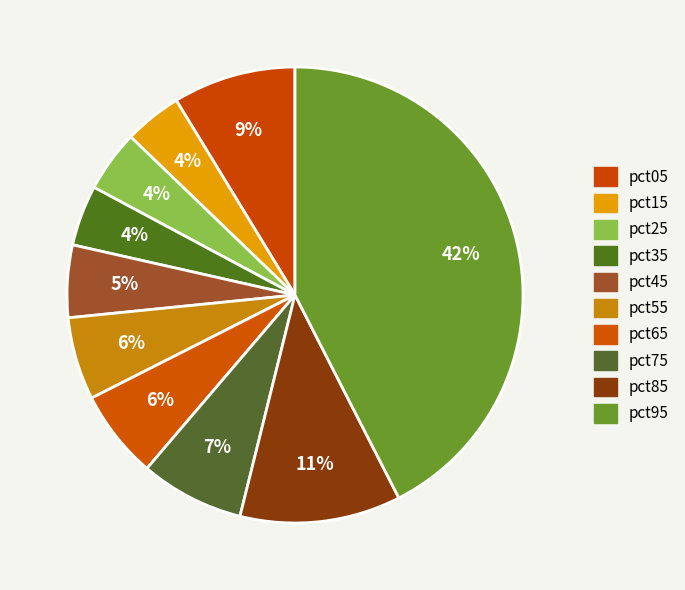

Is it true that pct75 is 7% of the pie?

True